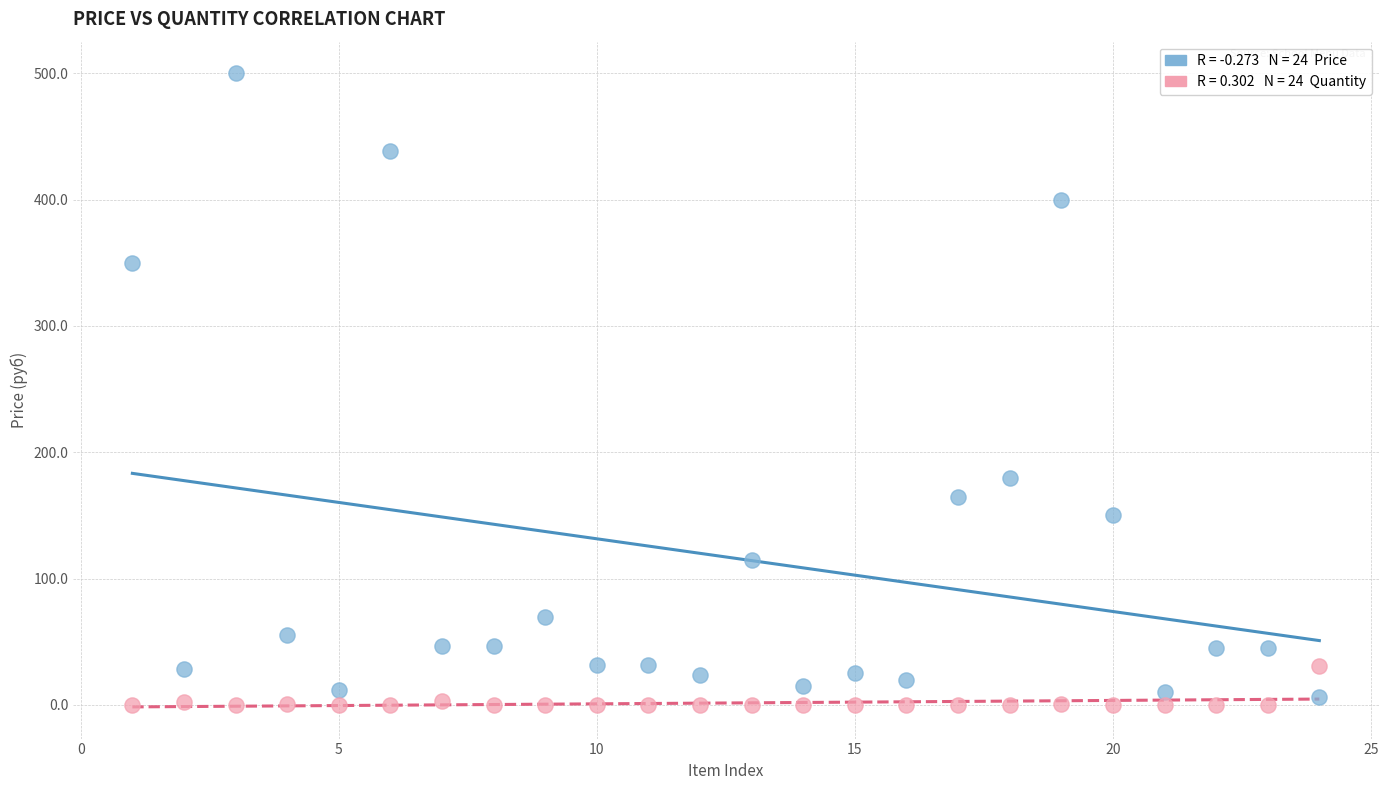

Across all data points, what is the range of Y values (max minus min)?

500.0